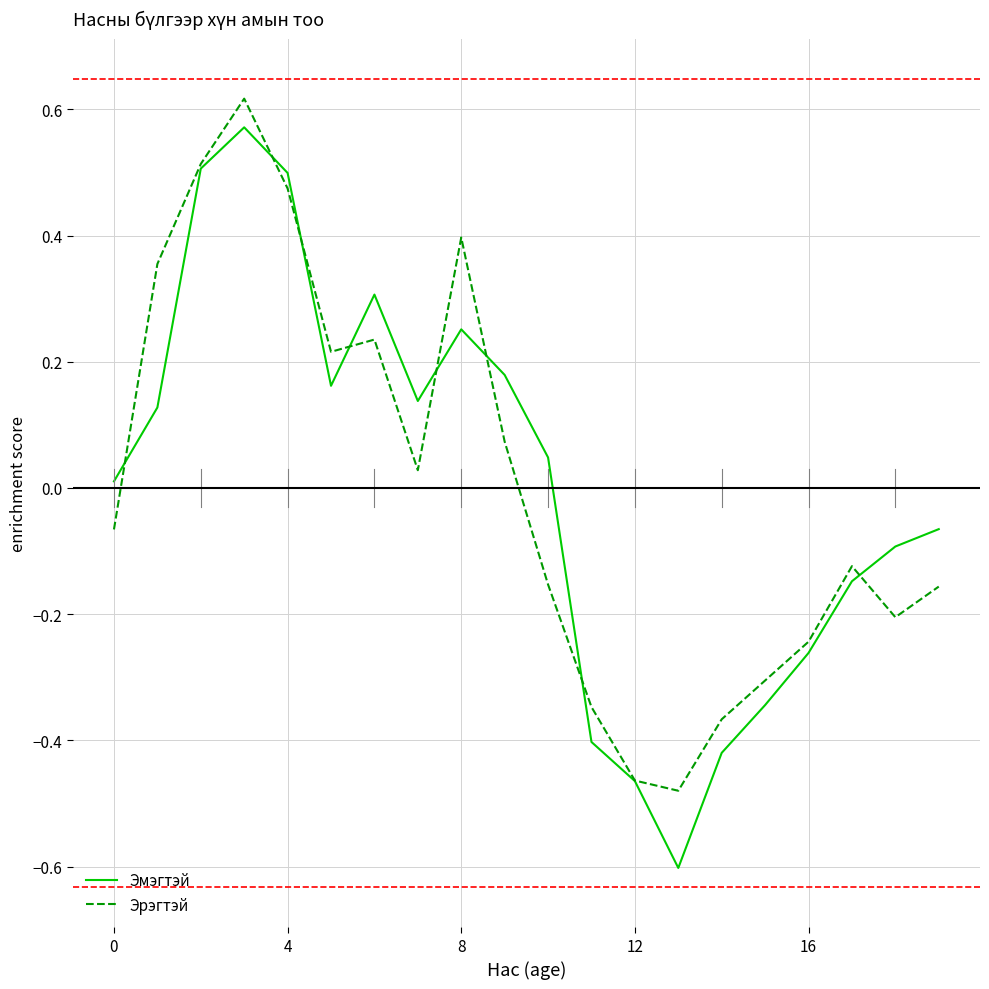

True or false: Эмэгтэй and Эрэгтэй intersect in this chart.

True